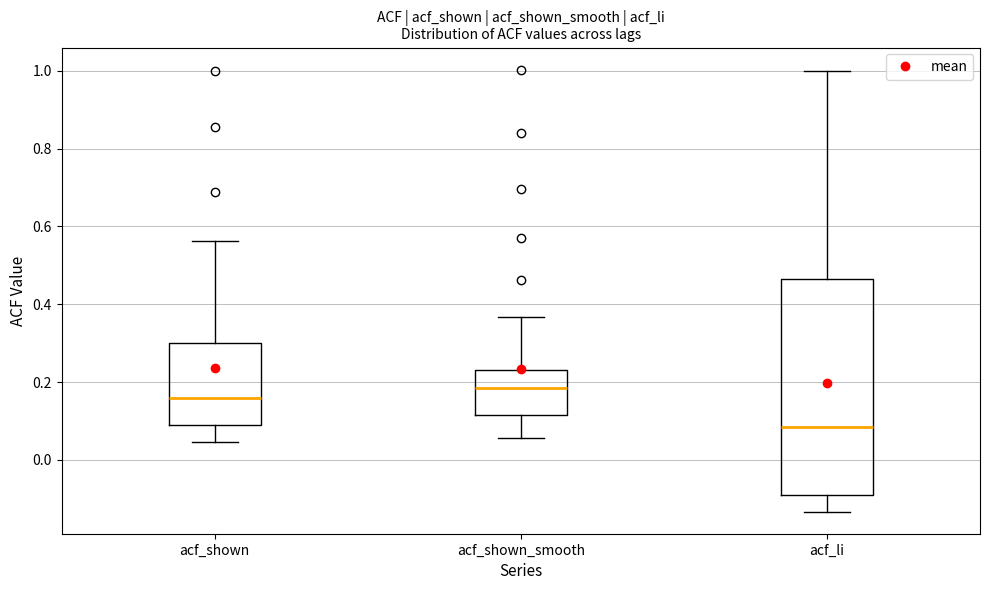

Where does the upper whisker of the box for acf_li end on the y-axis? The values are not printed on the chart, so give them approximately, as read against the axis.

1.00